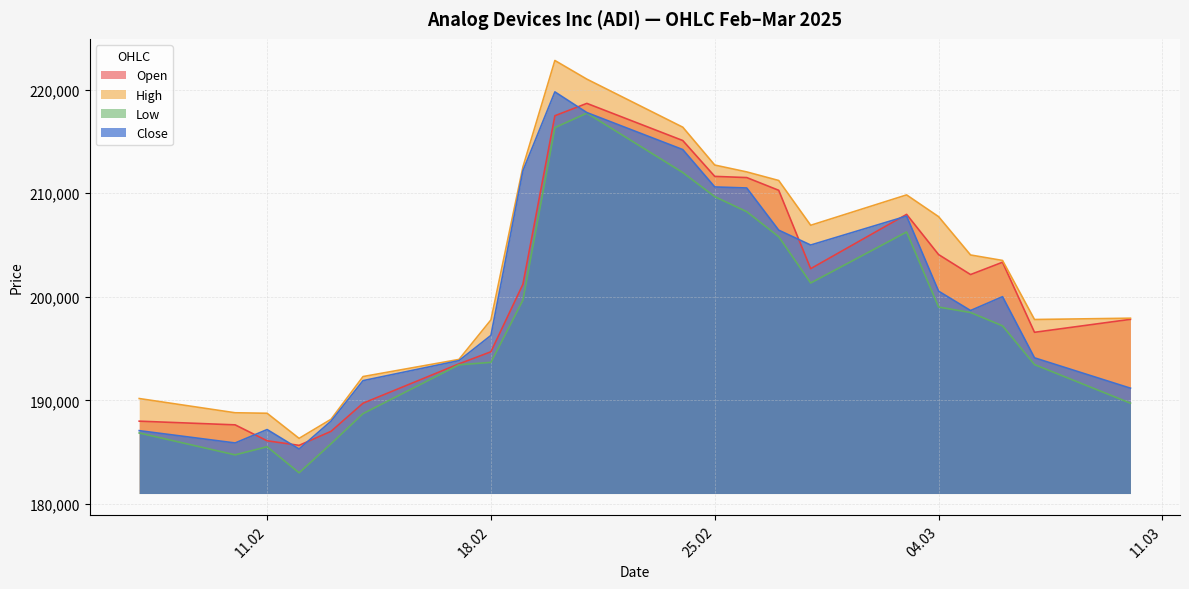

Which series has the largest total across all categories?

High